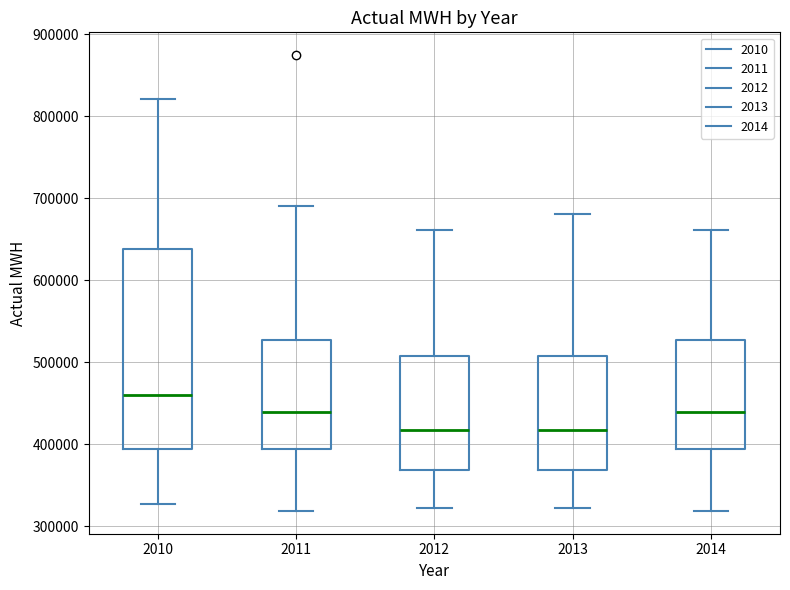

Reading left to right, read every box against the y-axis: the position of its median line, the range the box covers, and the ends of its whiskers. The values are not printed on the chart, so give them approximately, as read against the axis.

2010: median 460000, box 390000 to 640000, whiskers 330000 to 820000
2011: median 440000, box 390000 to 530000, whiskers 320000 to 690000
2012: median 420000, box 370000 to 510000, whiskers 320000 to 660000
2013: median 420000, box 370000 to 510000, whiskers 320000 to 680000
2014: median 440000, box 390000 to 530000, whiskers 320000 to 660000